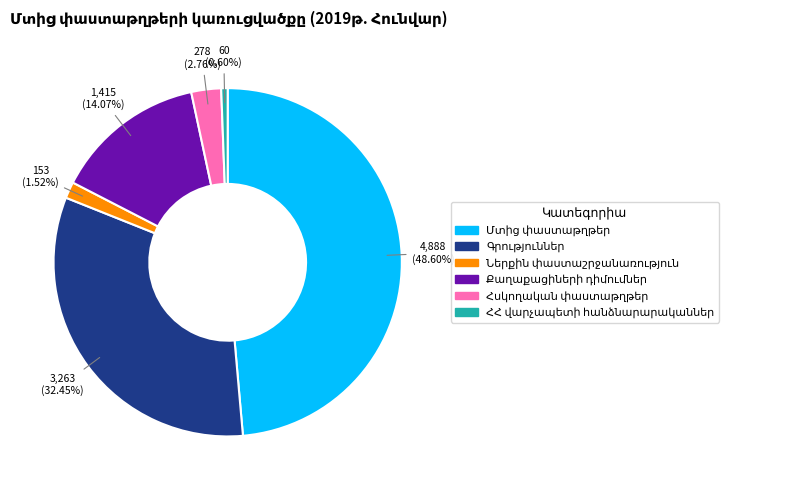

Does any single category account for the majority?

No